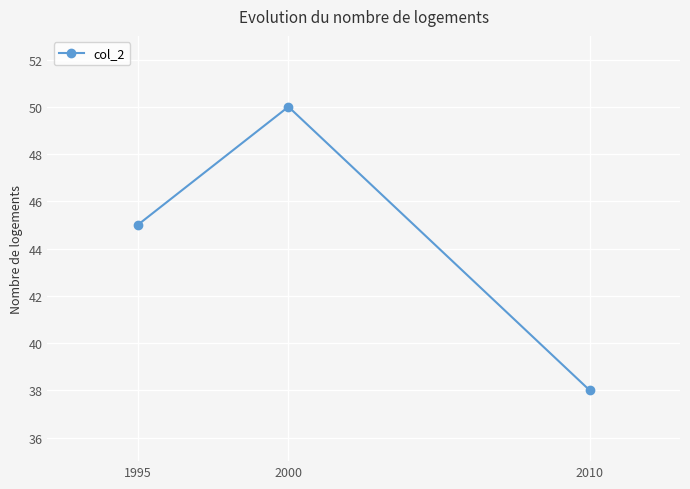

What is the sum of all values?

133